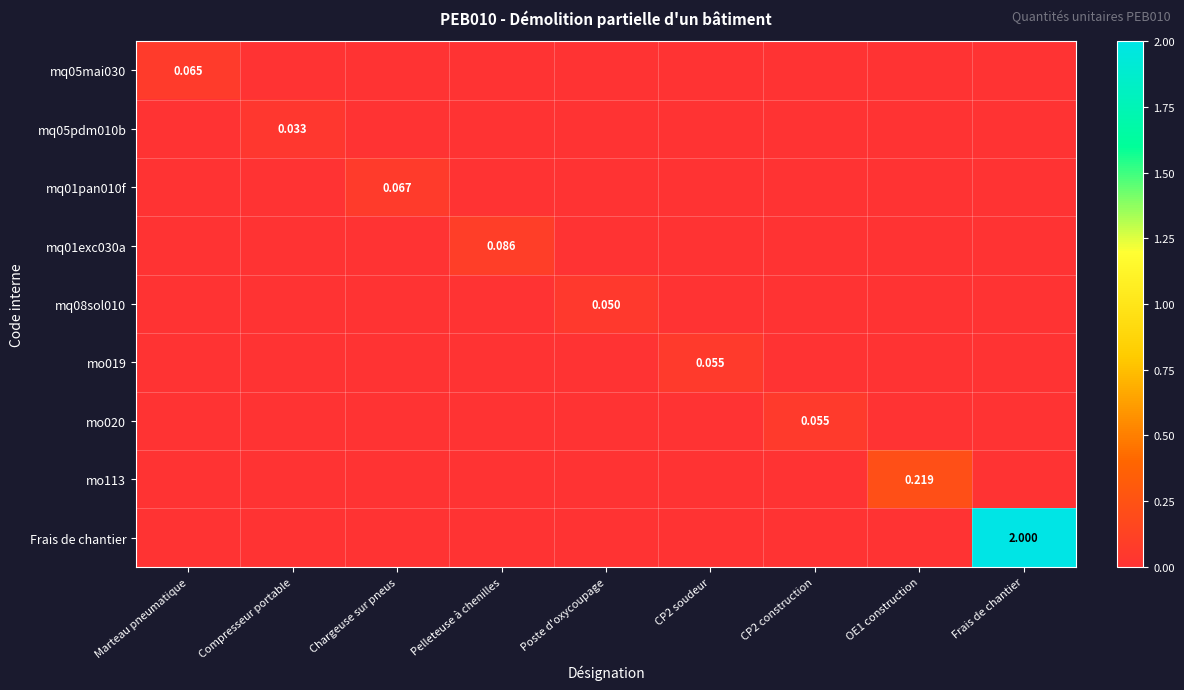

At which category is the sum across all series the highest?

Frais de chantier